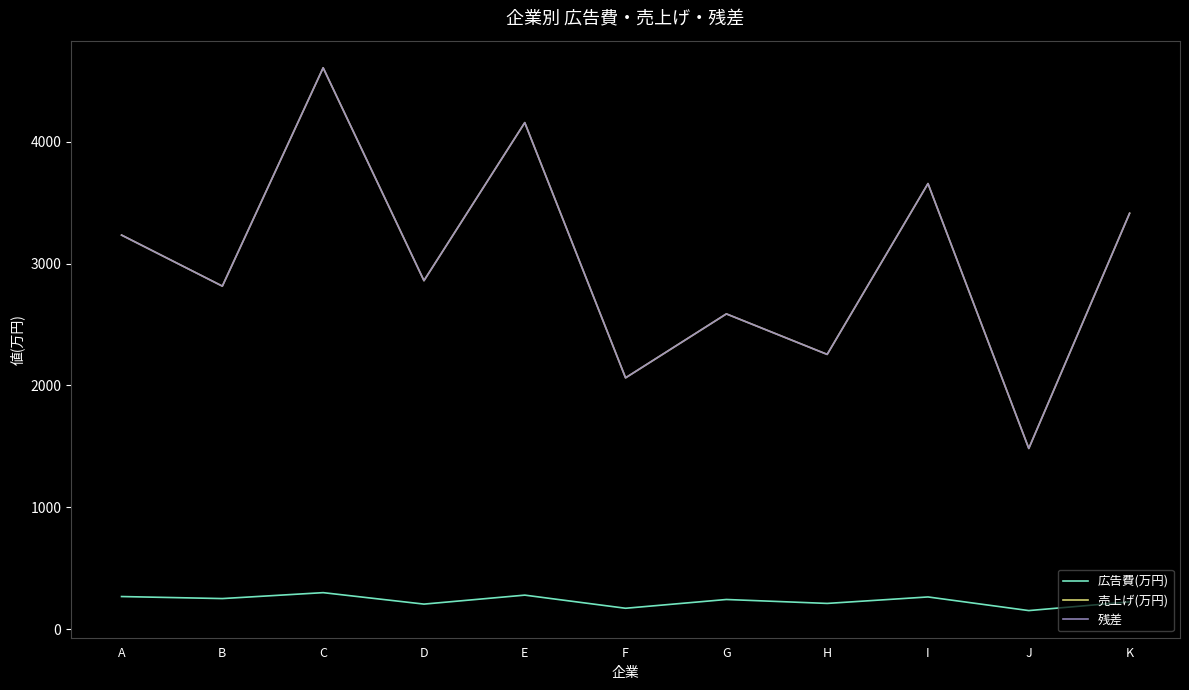

Does the chart display data point markers on the line(s)?

No